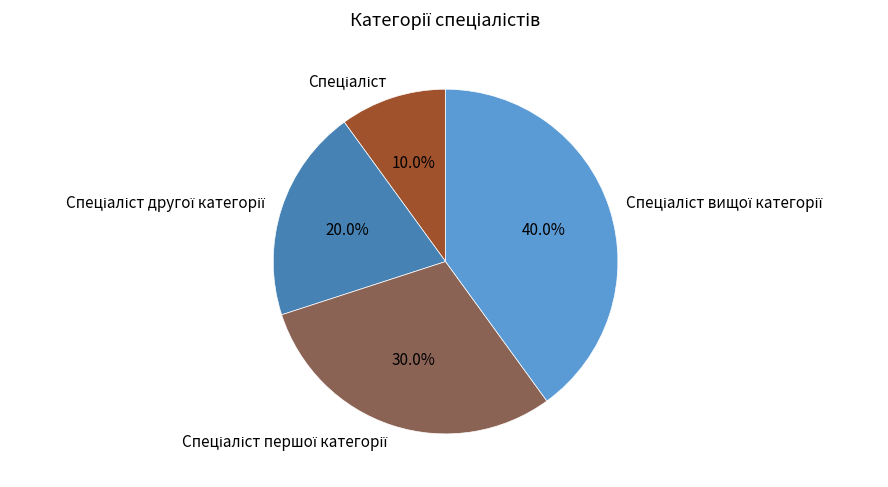

Is there a majority slice in this chart?

No